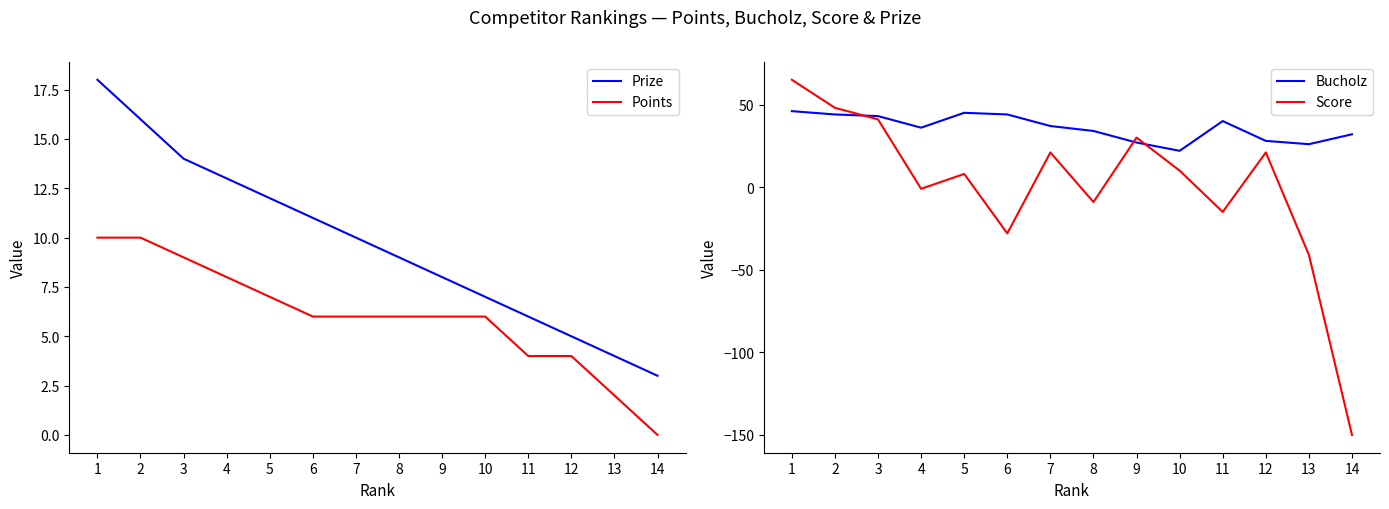

What is the value of the Points point at the 9th from the left?

6